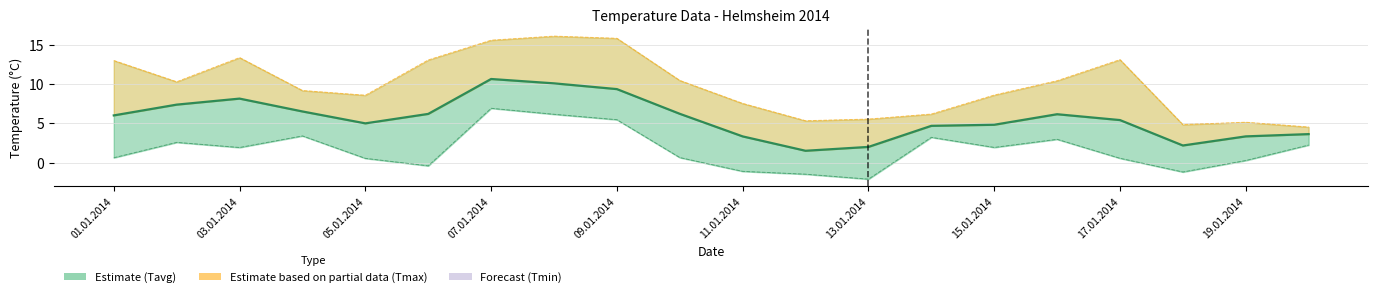

Does the chart have visible grid lines?

Yes